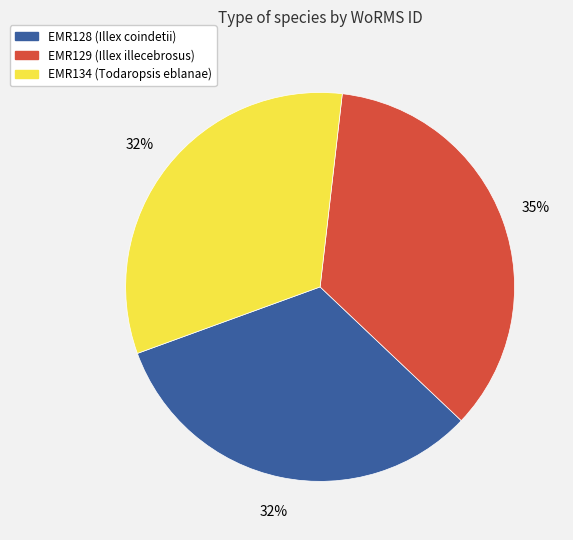

What is the largest slice in the pie chart?

EMR129